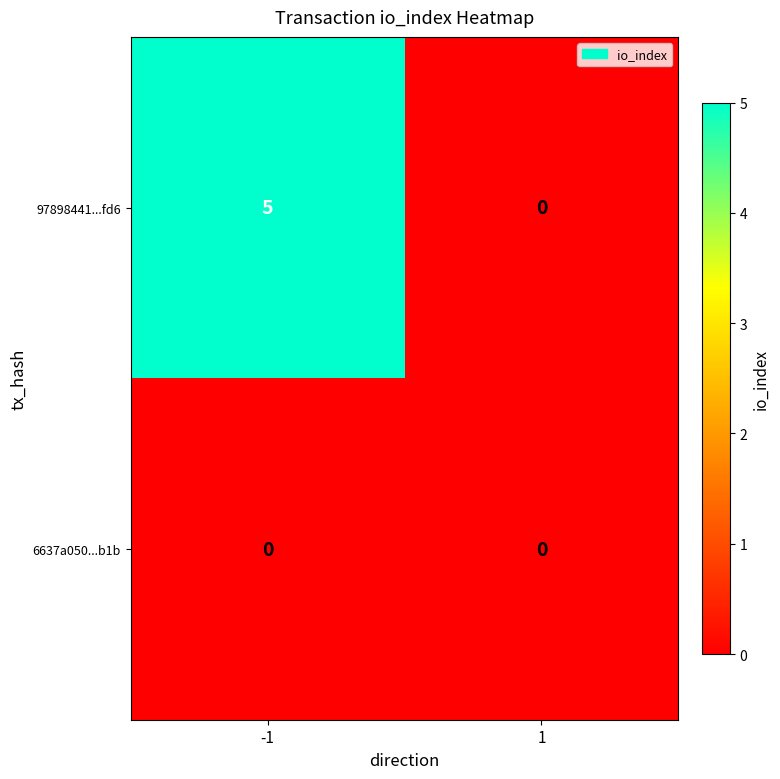

The 6637a050...b1b series shows 0 at -1. True or false?

True